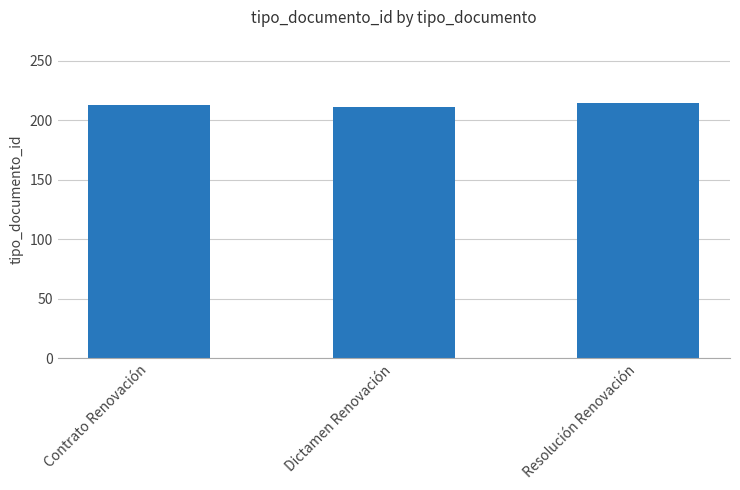

How many values are below 213?

1